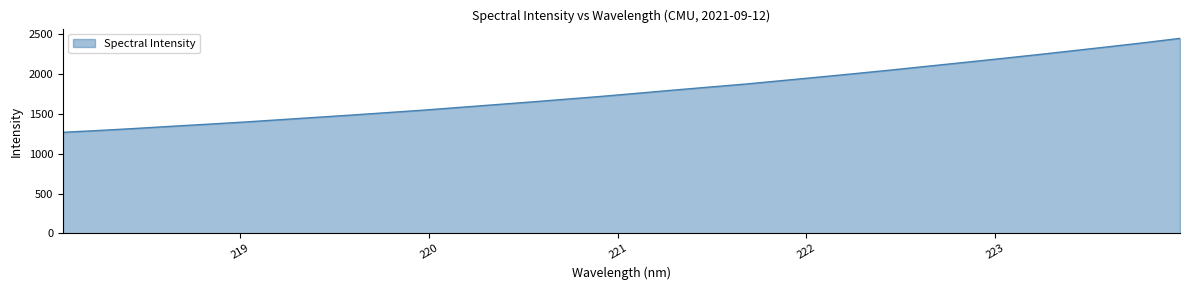

How many values exceed 1760?

16